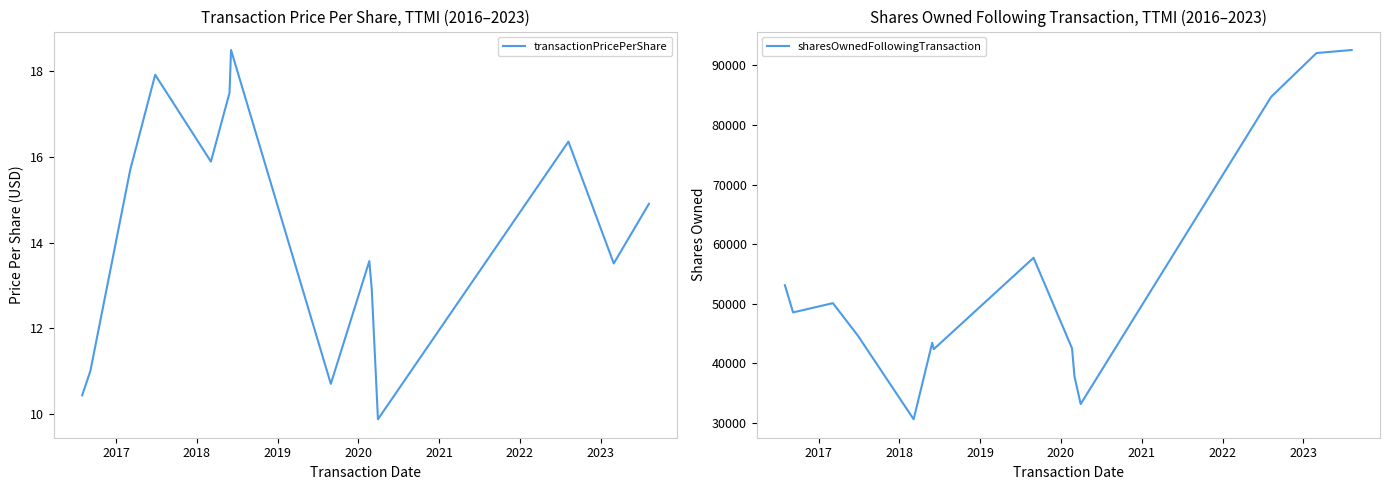

What is the maximum value for transactionPricePerShare?

18.5